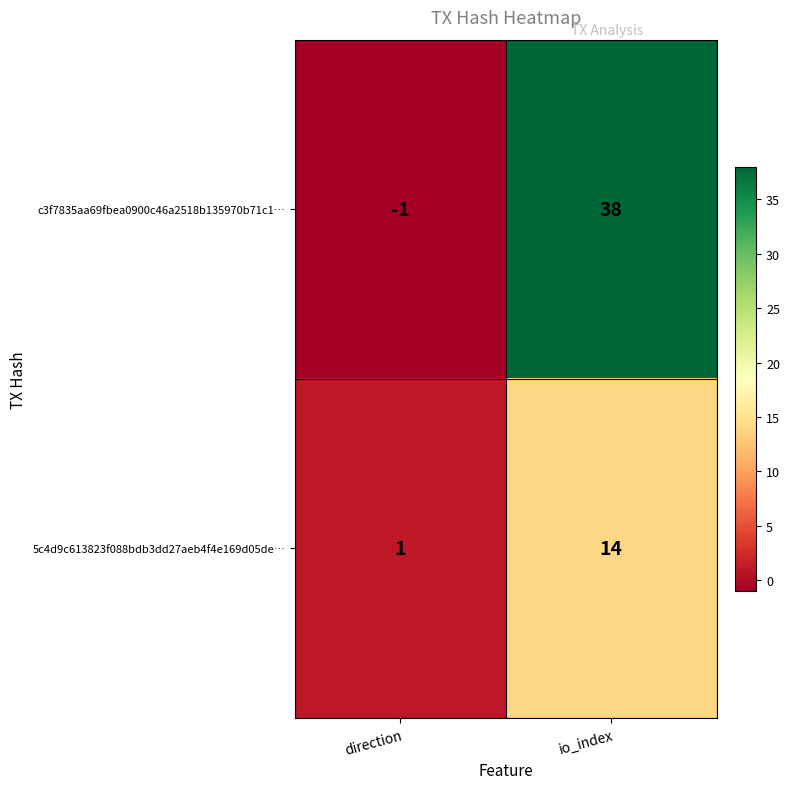

The c3f7835aa69fbea0900c46a2518b135970b71c1… series shows -1 at direction. True or false?

True